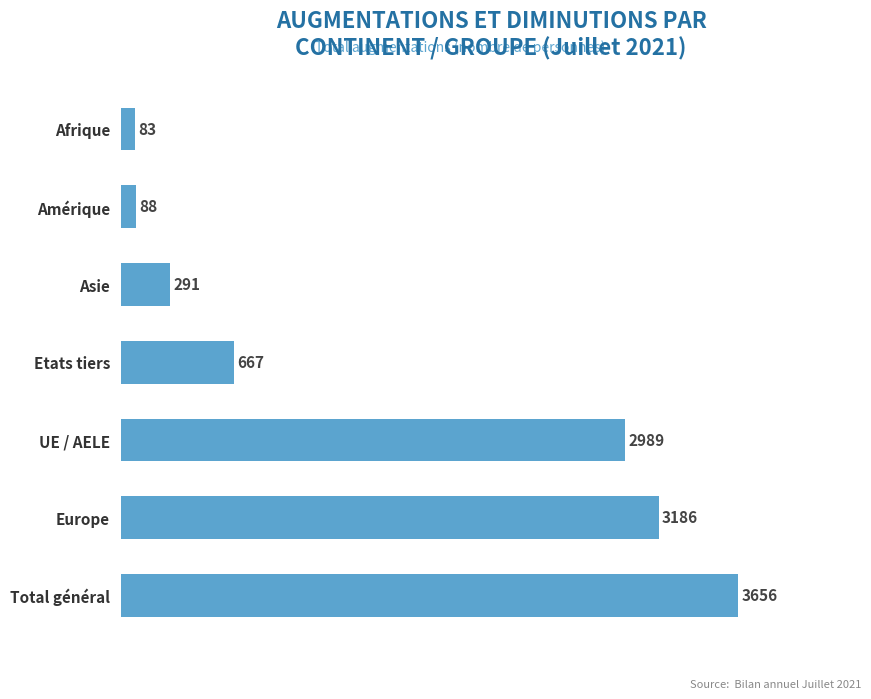

List the labels in order of value, smallest first.

Afrique, Amérique, Asie, Etats tiers, UE / AELE, Europe, Total général